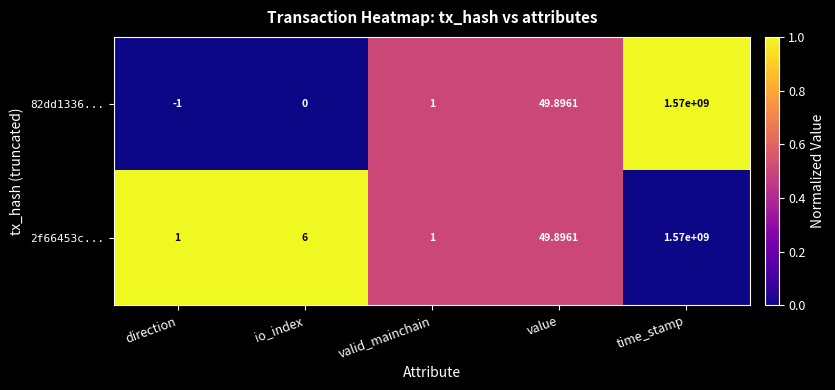

At how many categories does at least one series exceed 0?

5